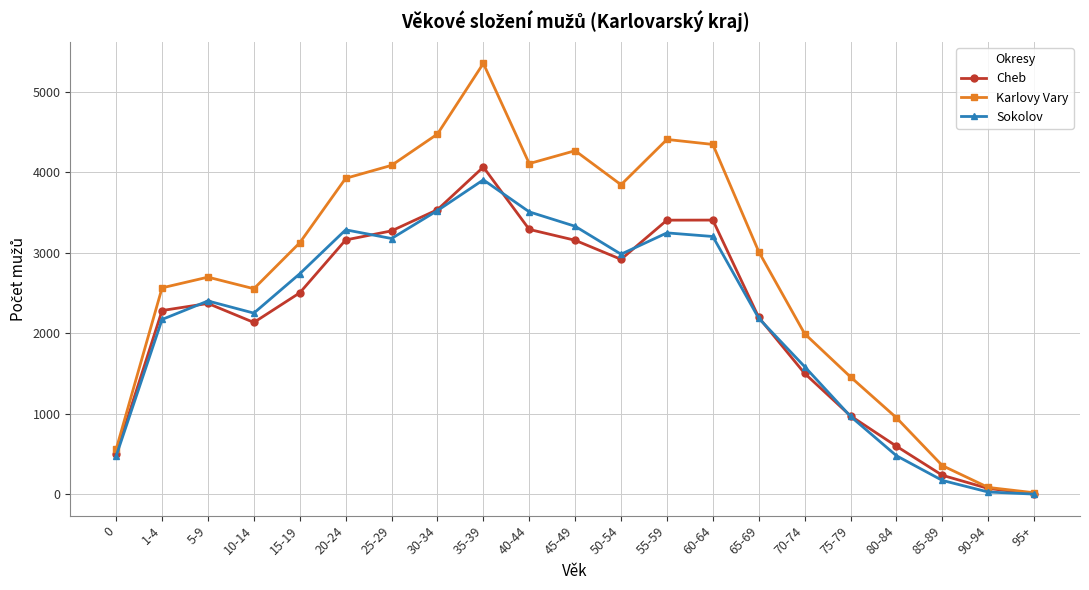

True or false: Sokolov has more than 0 interior local peaks.

True